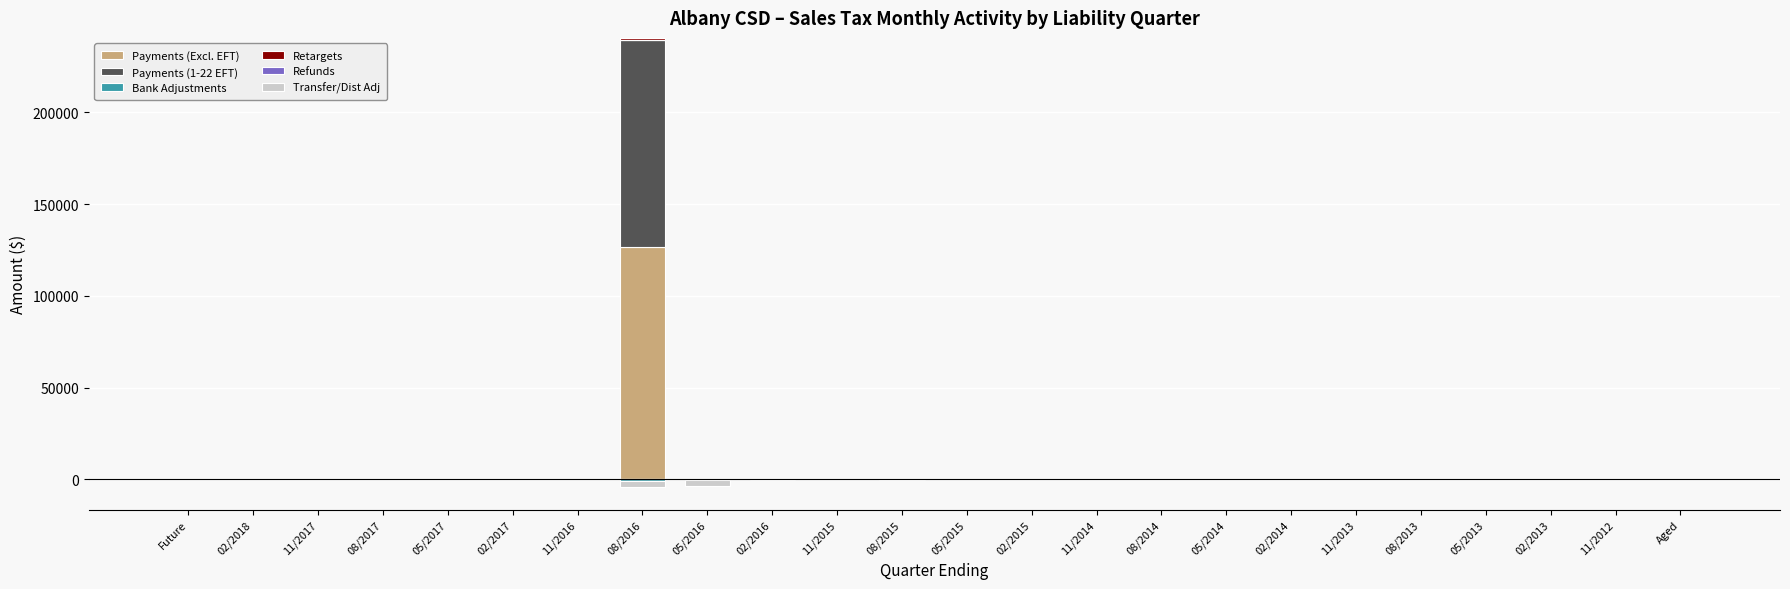

How many bars are there in each group?

6